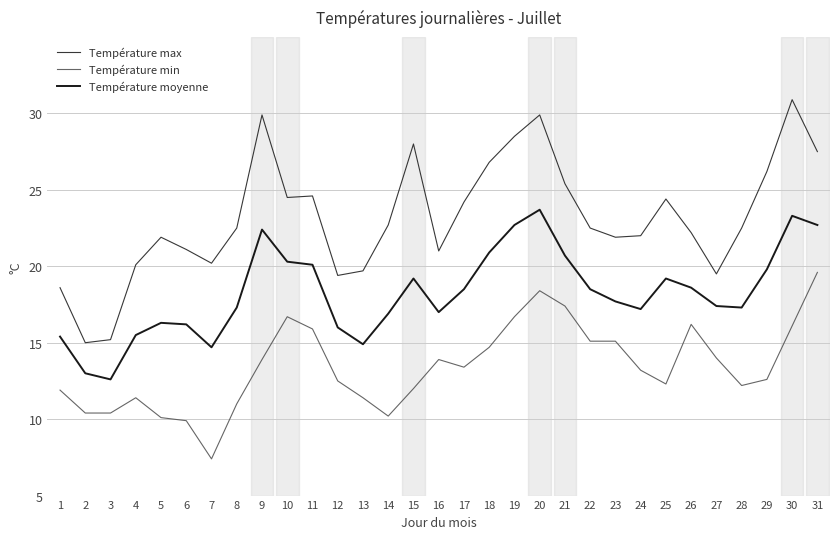

Which series has the largest range (max minus min)?

Température max